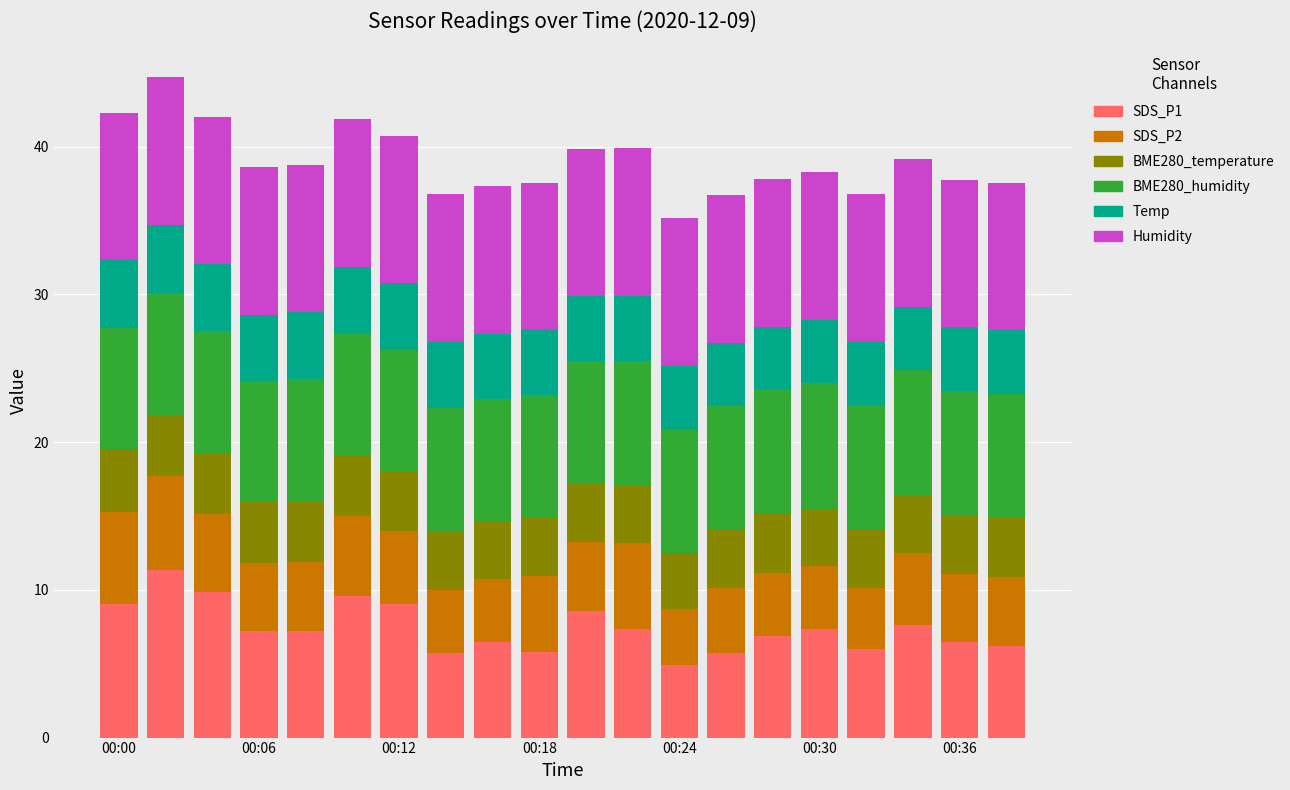

Does the chart contain any negative values?

No